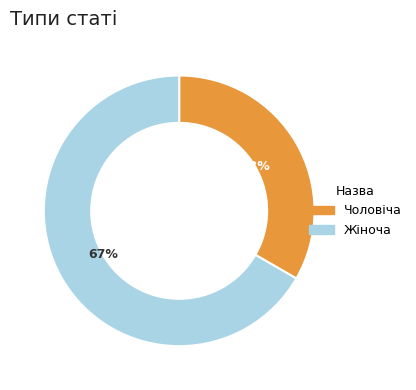

To the nearest percent, what portion does Чоловіча represent?

33%